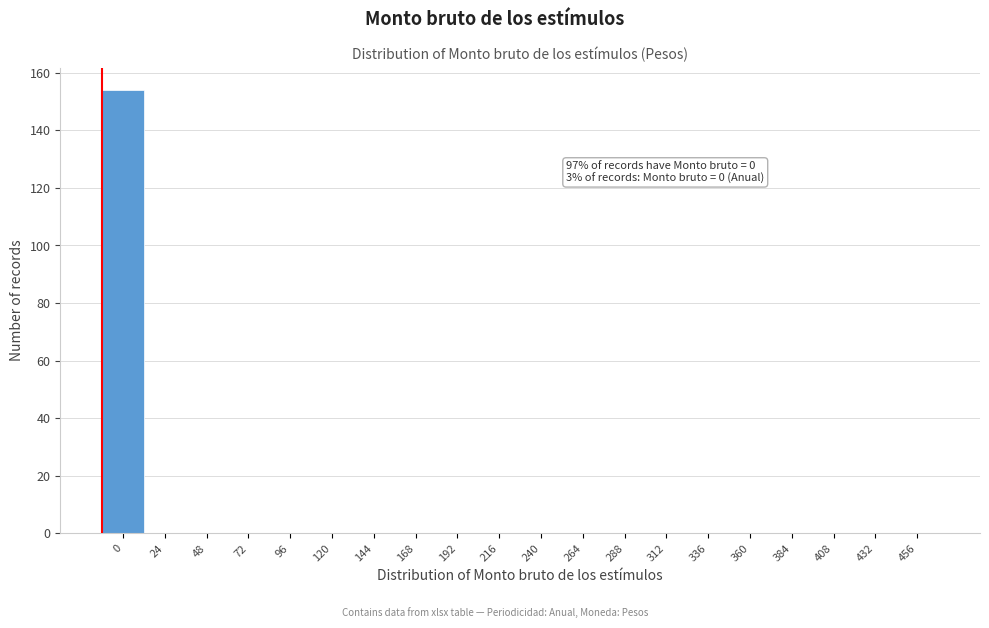

Reading left to right, what are all the values shown in this chart?

0=154	24=0	48=0	72=0	96=0	120=0	144=0	168=0	192=0	216=0	240=0	264=0	288=0	312=0	336=0	360=0	384=0	408=0	432=0	456=0